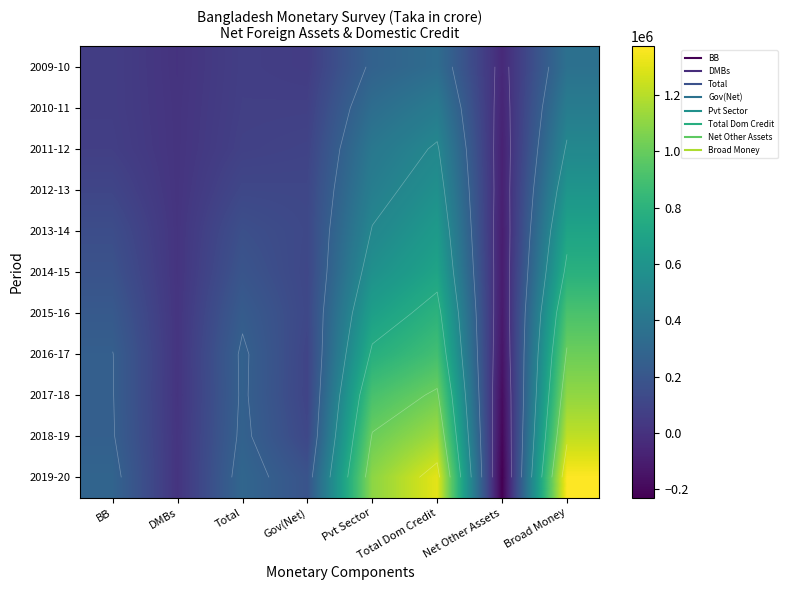

Read the 2015-16 value at BB.

218904.1